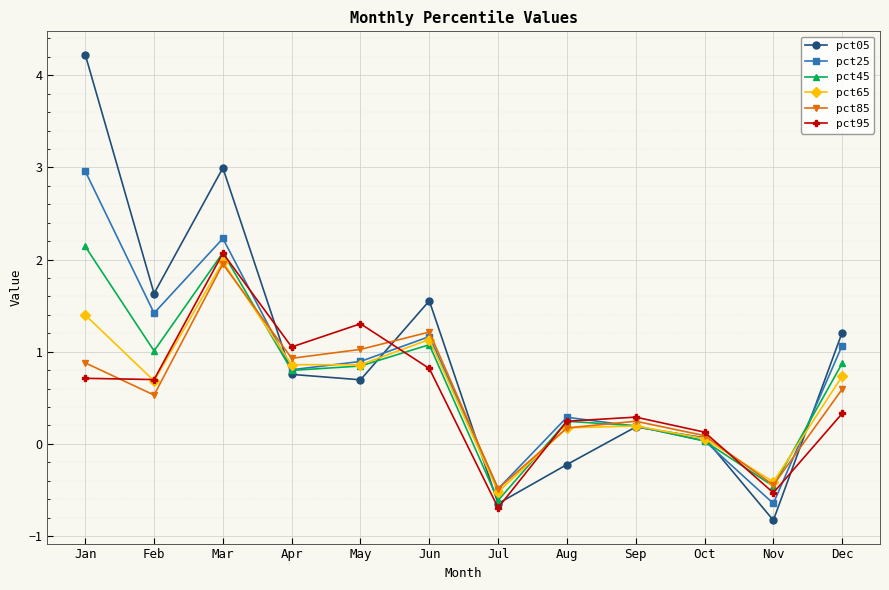

What is the maximum value for pct95?

2.1